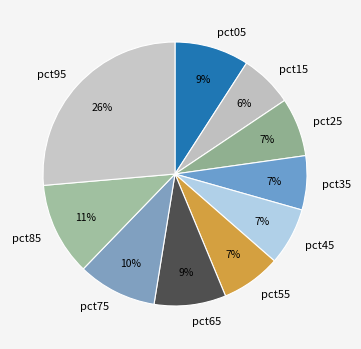

Combined, do pct65 and pct05 account for over 50%?

No